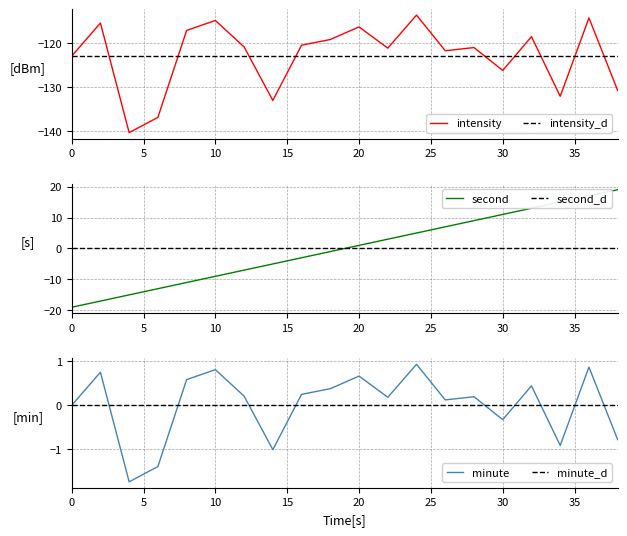

True or false: intensity_d has more than 0 points higher than both neighbors.

False